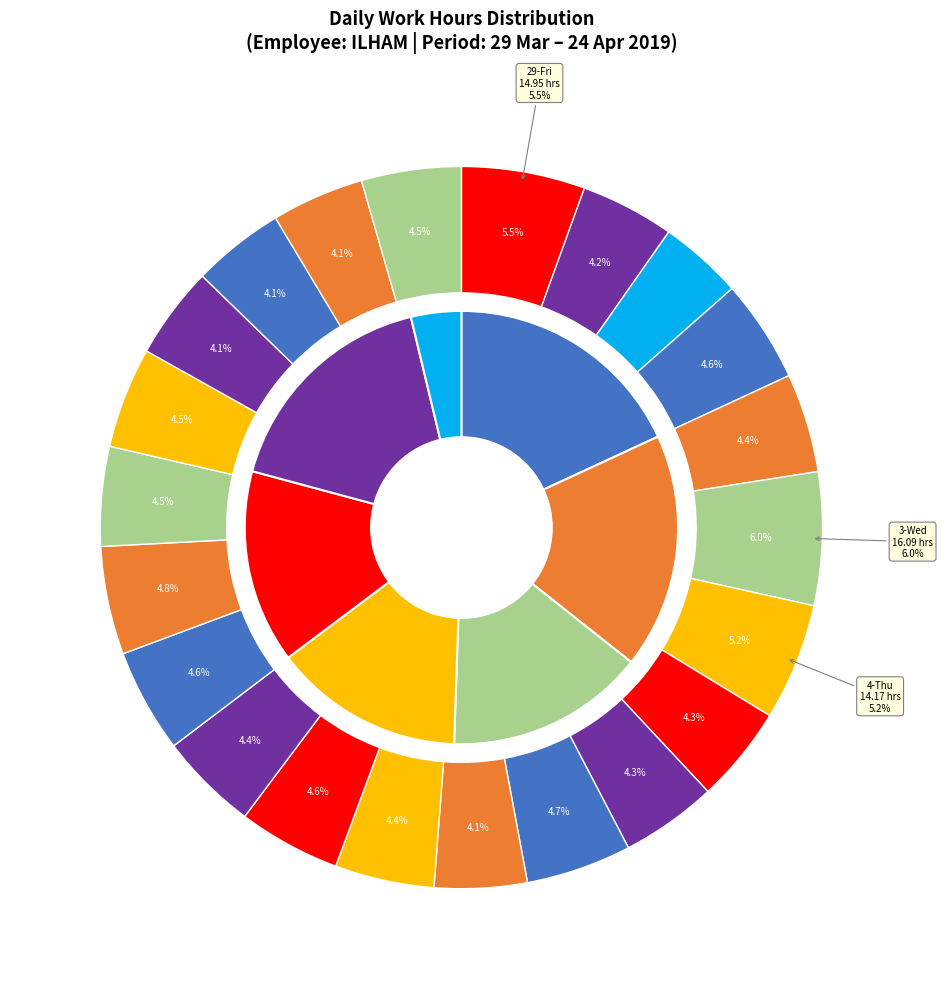

Which category has the smallest portion of the pie?

31-Sun